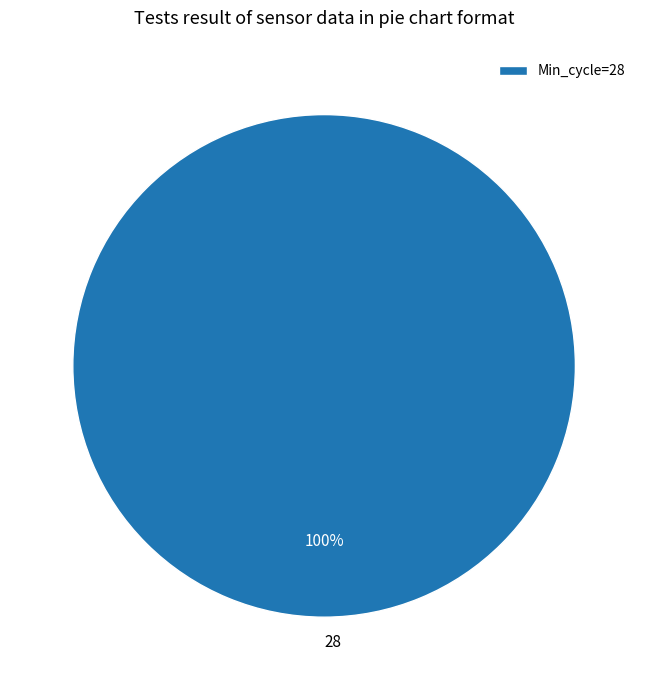

To the nearest percent, what portion does 28 represent?

100%